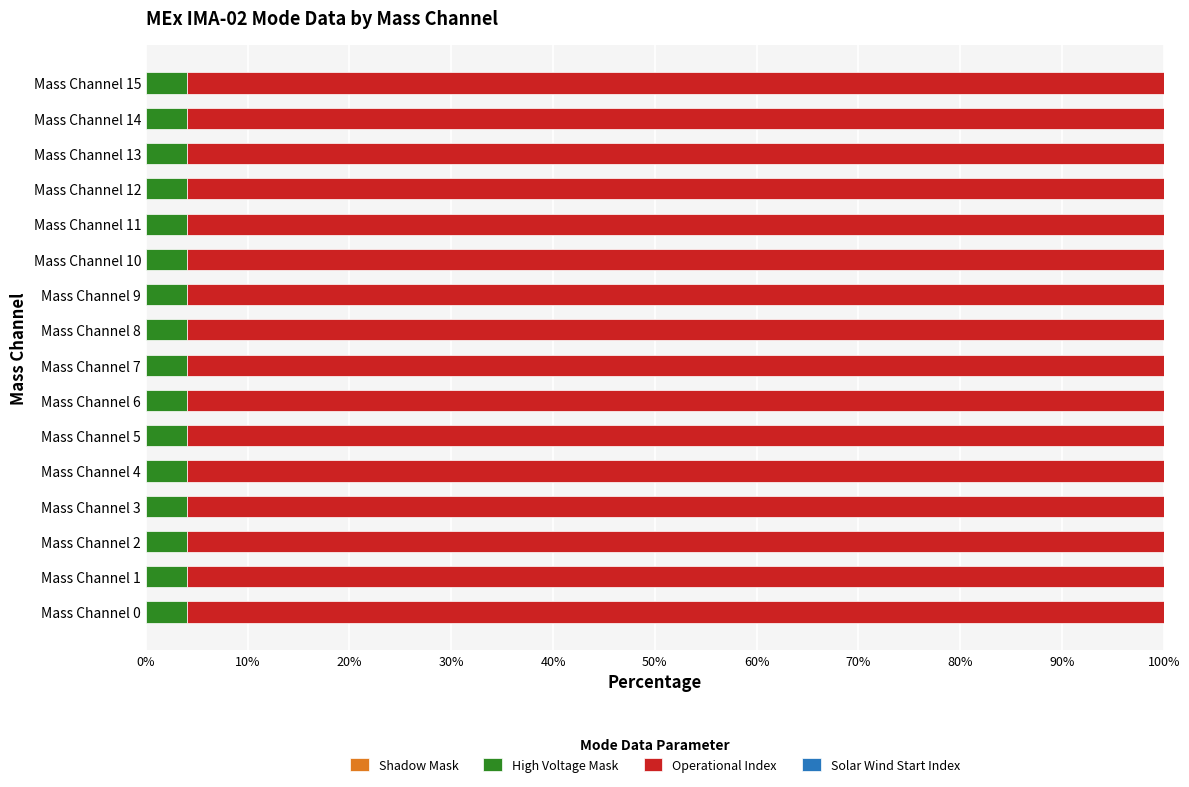

What is the average value of the High Voltage Mask series?

4